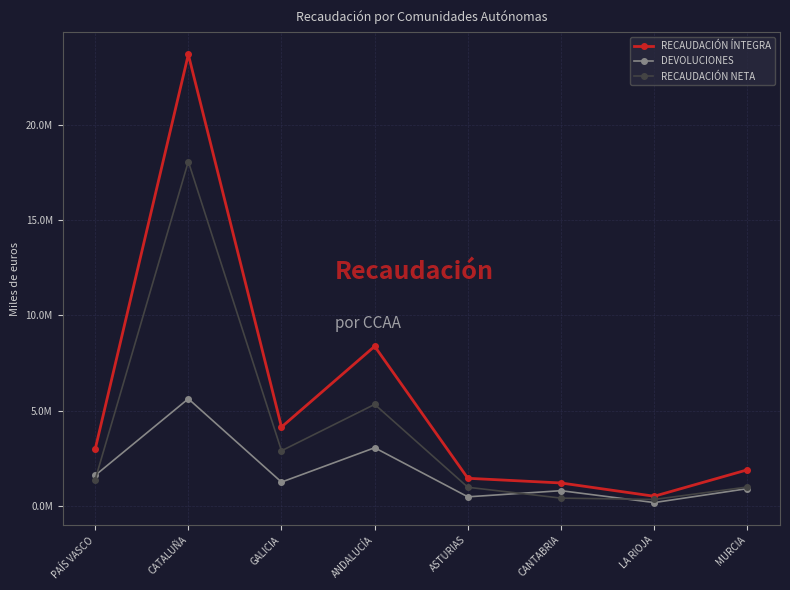

Reading left to right, extract all data points from this chart.

RECAUDACIÓN ÍNTEGRA: PAÍS VASCO=2958992	CATALUÑA=23678906	GALICIA=4132791	ANDALUCÍA=8369682	ASTURIAS=1444697	CANTABRIA=1198350	LA RIOJA=502790	MURCIA=1889194
DEVOLUCIONES: PAÍS VASCO=1594657	CATALUÑA=5616513	GALICIA=1244534	ANDALUCÍA=3047043	ASTURIAS=471440	CANTABRIA=793933	LA RIOJA=170285	MURCIA=900602
RECAUDACIÓN NETA: PAÍS VASCO=1364335	CATALUÑA=18062393	GALICIA=2888257	ANDALUCÍA=5322639	ASTURIAS=973257	CANTABRIA=404417	LA RIOJA=332505	MURCIA=988592